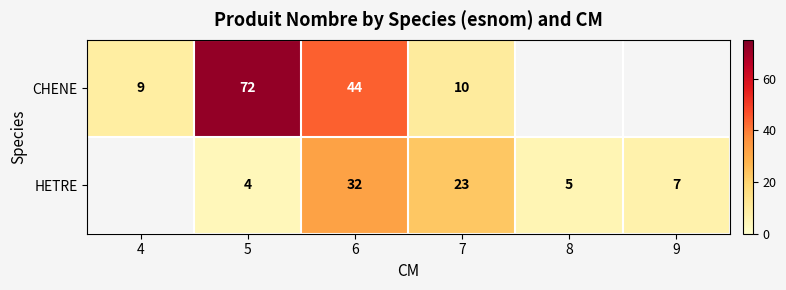

At how many categories does at least one series exceed 23?

2